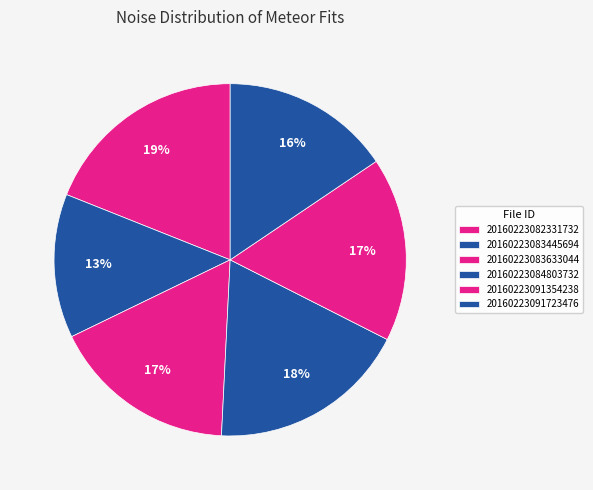

Which category has the smallest portion of the pie?

20160223083445694